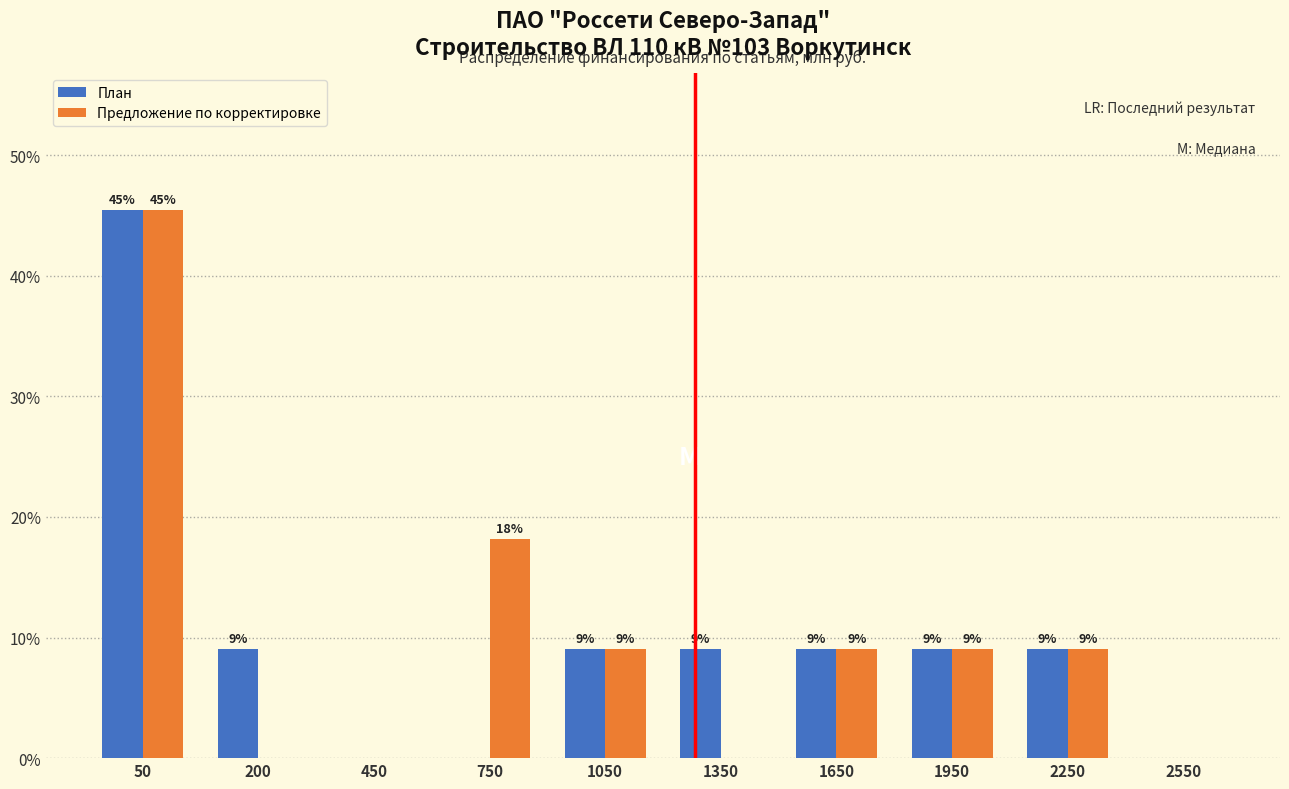

How many groups of bars are there?

10